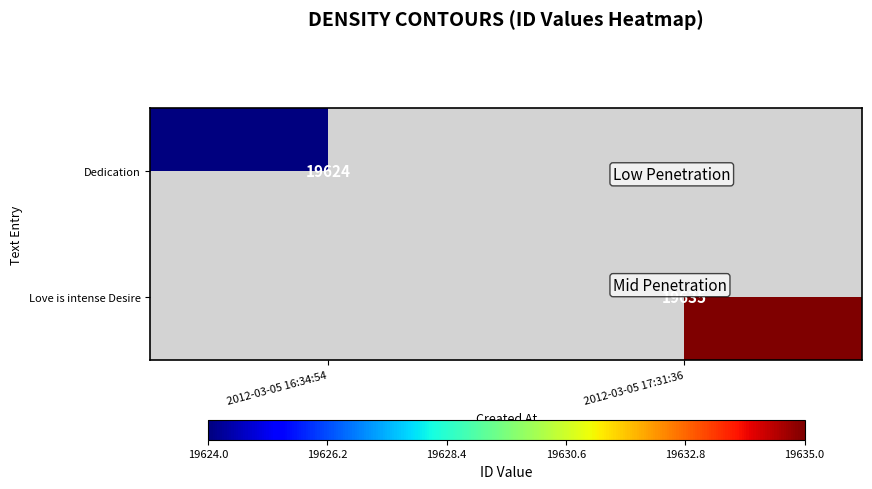

Which category has the lowest value across all series?

2012-03-05 16:34:54